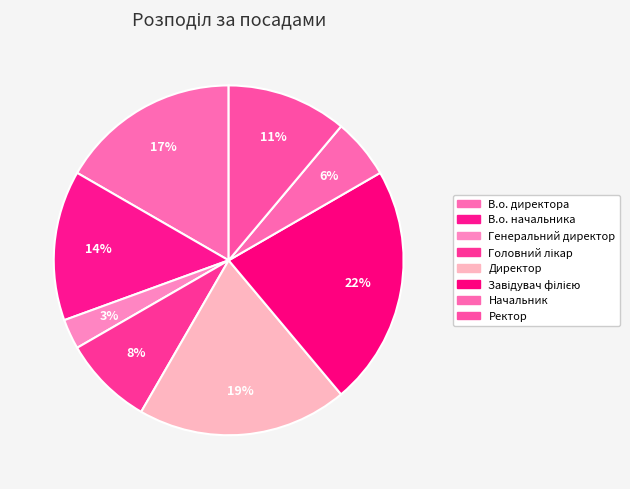

What is the total percentage of Директор and Ректор?

30.6%